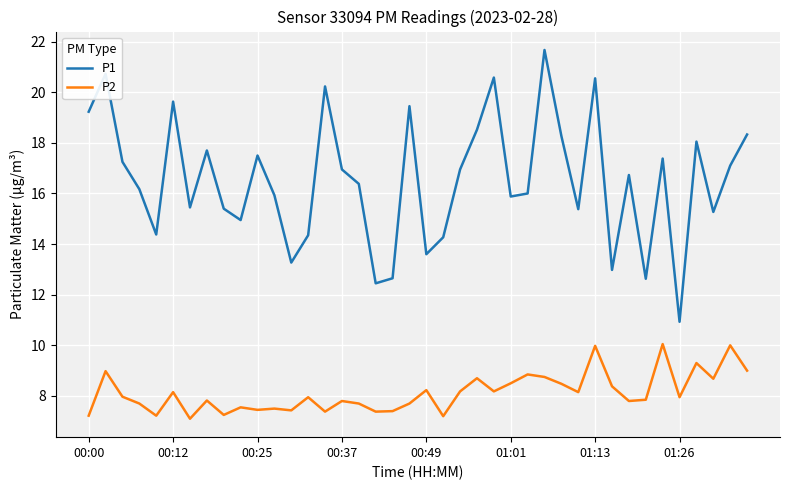

Which series has the largest total across all categories?

P1